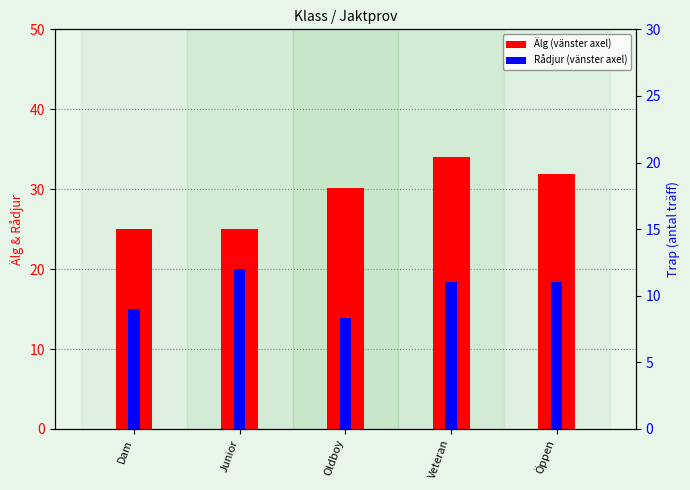

What is the difference between the second highest and minimum values in the Rådjur series?

4.6